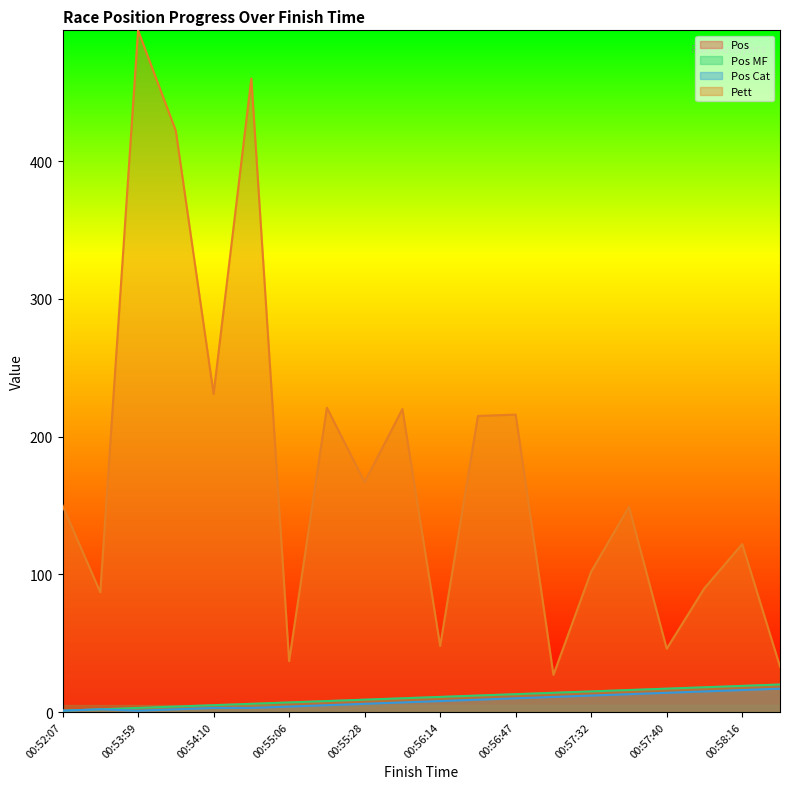

What is the maximum value for Pett?

495